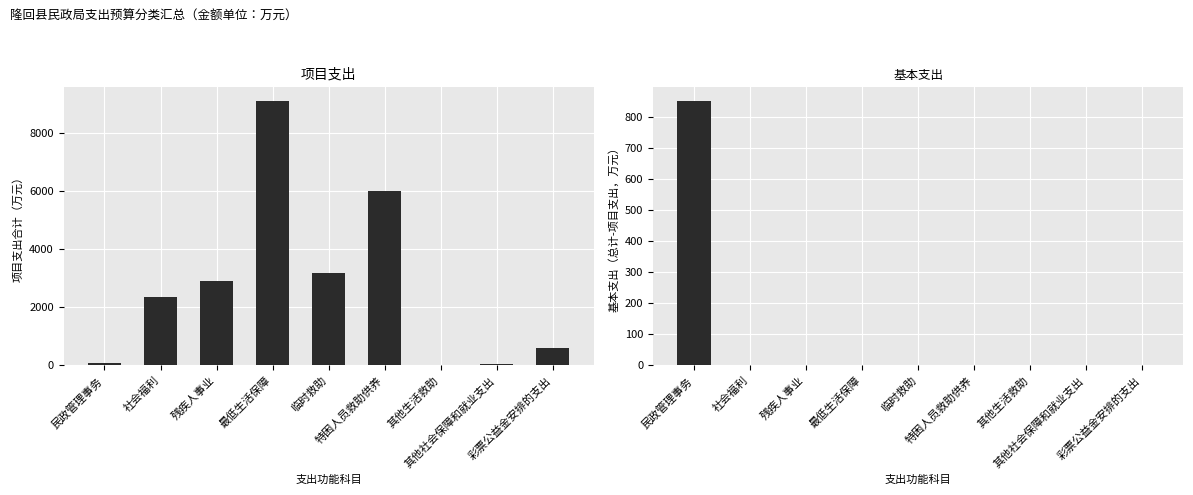

Reading right to left, what are all the values shown in this chart?

项目支出合计: 彩票公益金安排的支出=600.0	其他社会保障和就业支出=40.0	其他生活救助=20.0	特困人员救助供养=6000.0	临时救助=3200.0	最低生活保障=9120.0	残疾人事业=2913.0	社会福利=2355.0	民政管理事务=81.0
基本支出（总计-项目支出）: 彩票公益金安排的支出=0.0	其他社会保障和就业支出=0.0	其他生活救助=0.0	特困人员救助供养=0.0	临时救助=0.0	最低生活保障=0.0	残疾人事业=0.0	社会福利=0.0	民政管理事务=852.7